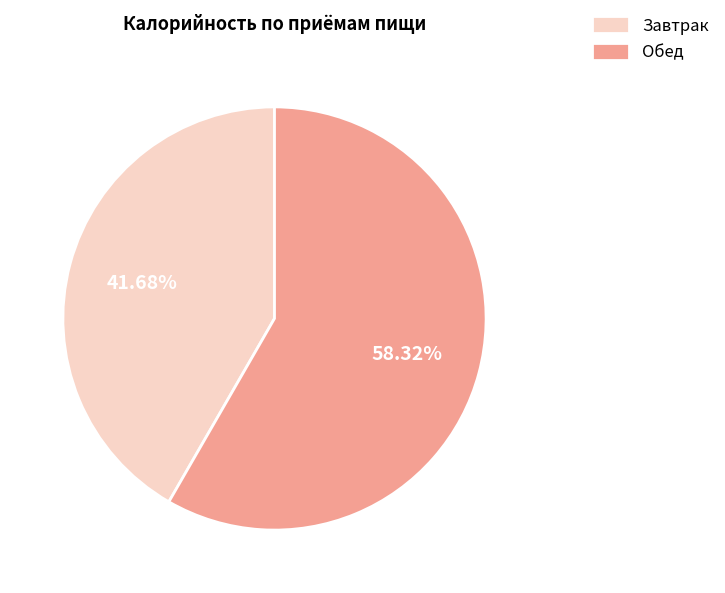

To the nearest percent, what is the average slice percentage?

50%